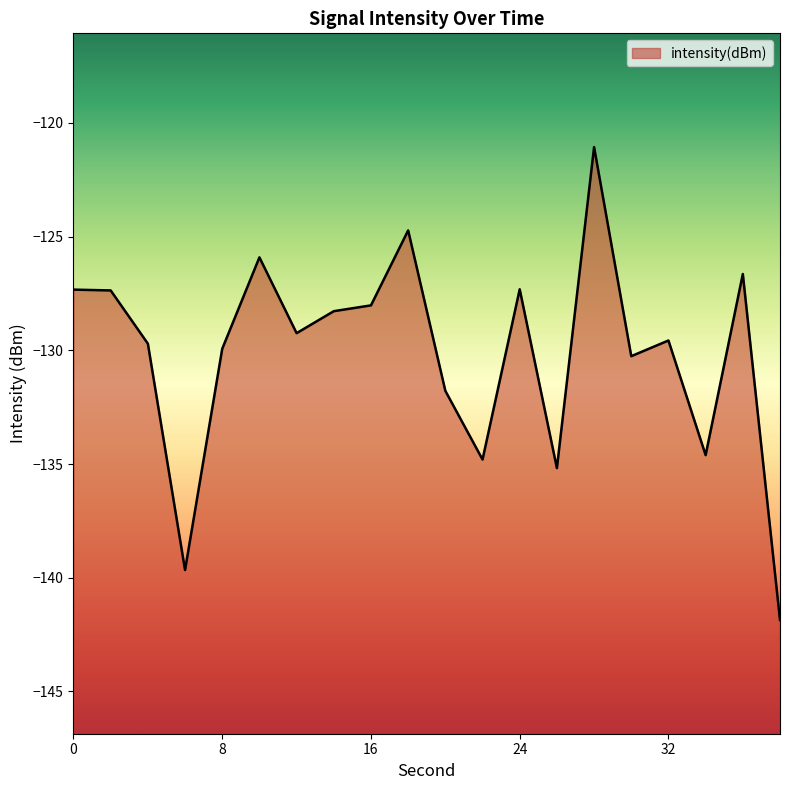

The chart shows a value of -218.7 at 36. True or false?

False